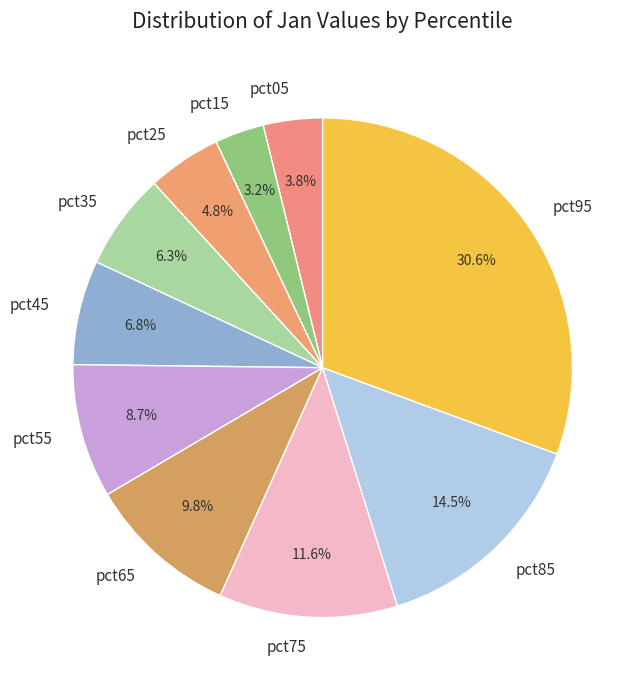

Which category has the biggest portion of the pie?

pct95